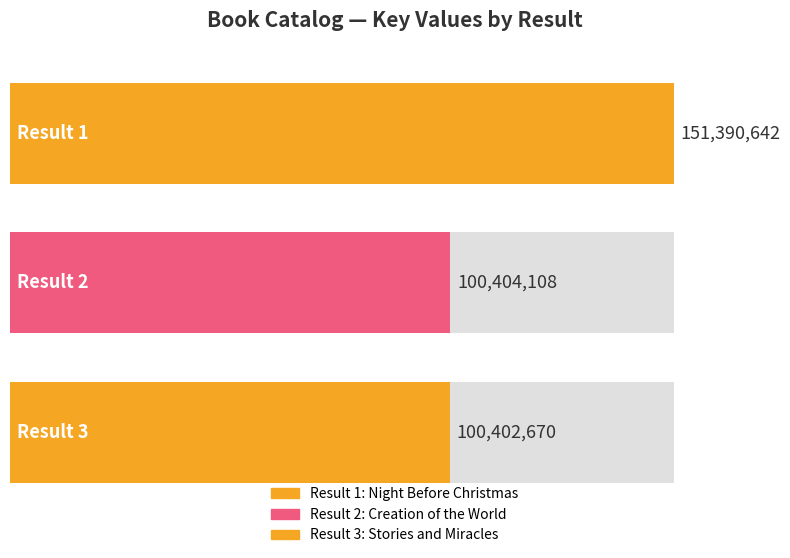

Is it true that the value at 3 is 169298884?

False